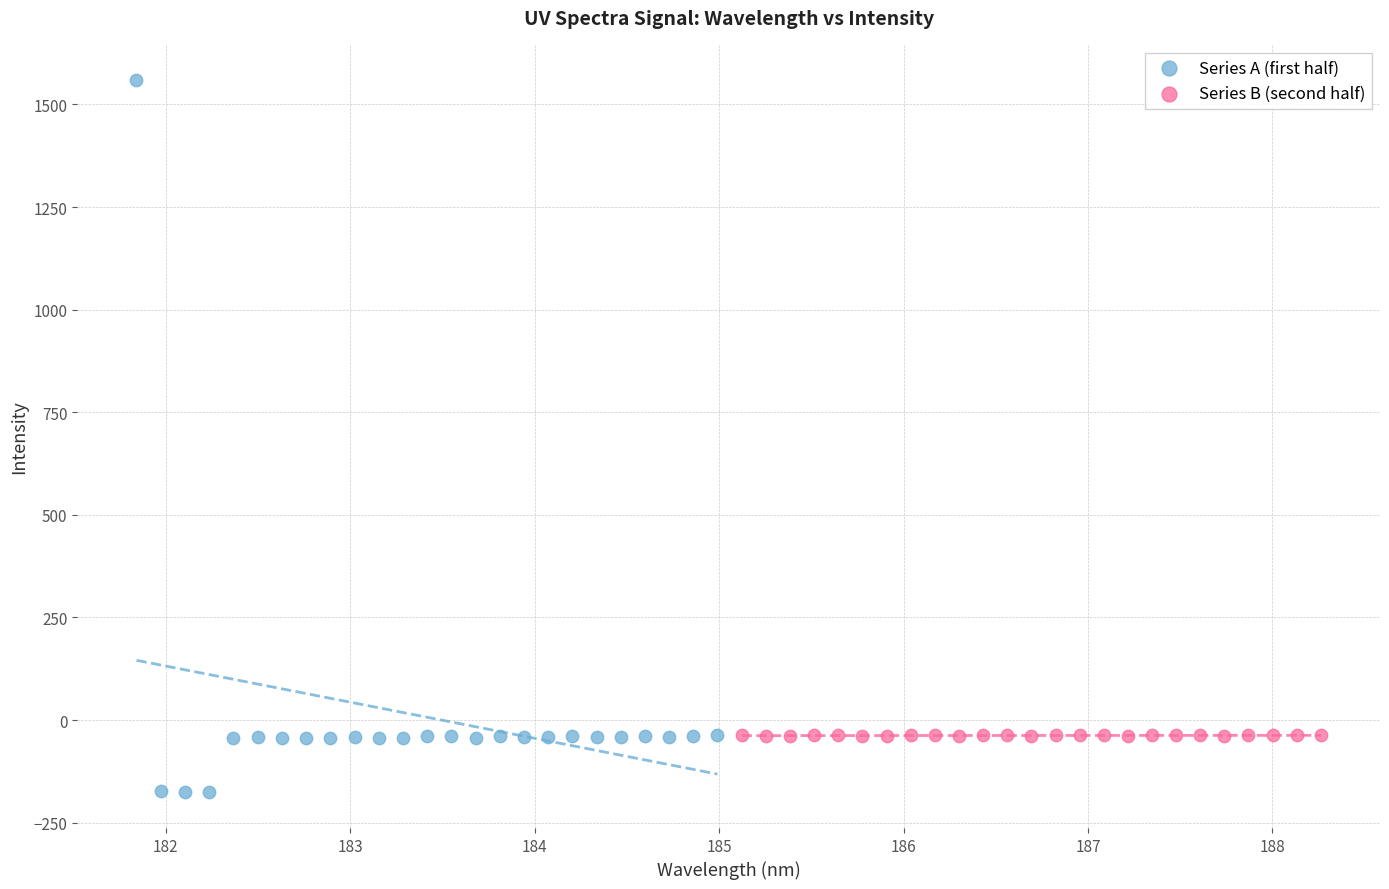

Which series has the largest Y range (max minus min)?

Series A (first half)